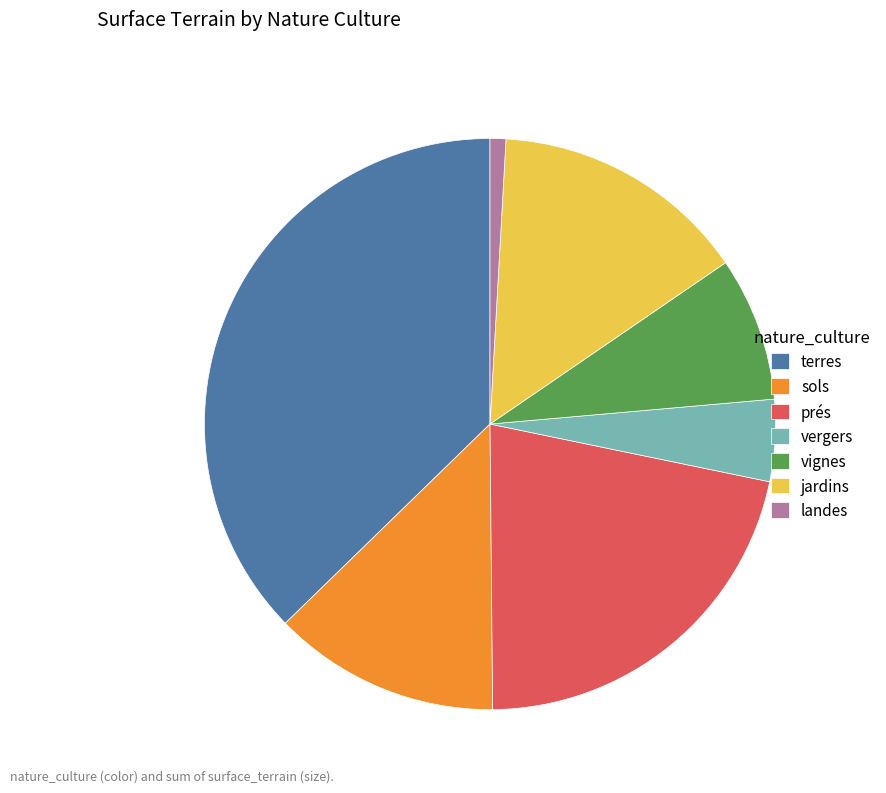

True or false: vignes accounts for 8% of the total.

True